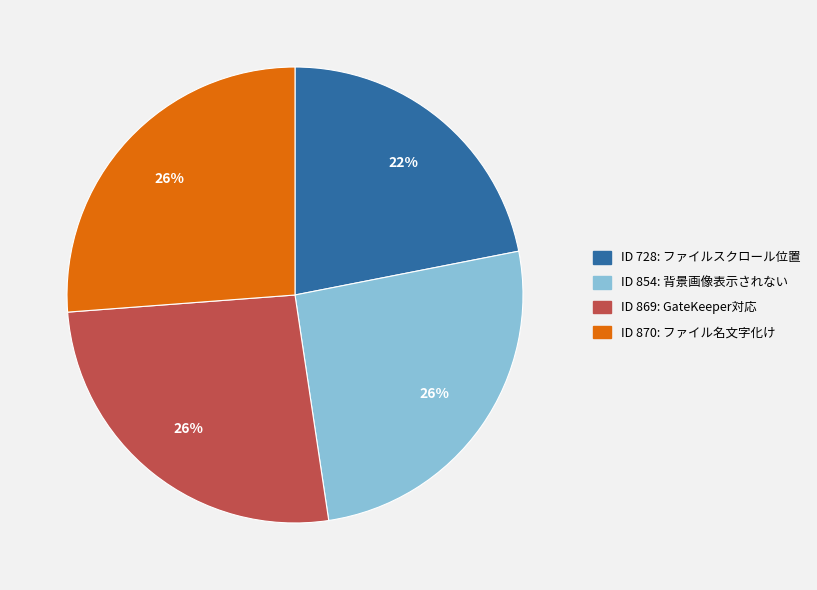

Does any single category account for the majority?

No